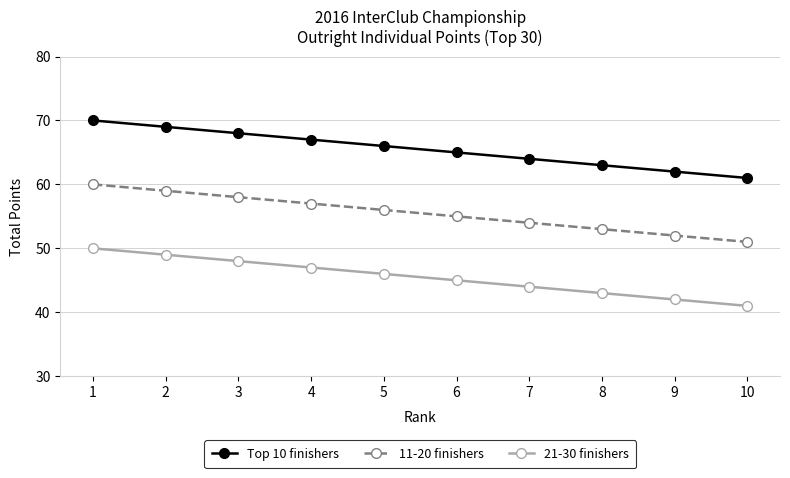

Where is Top 10 finishers nearest to the value 65?

6